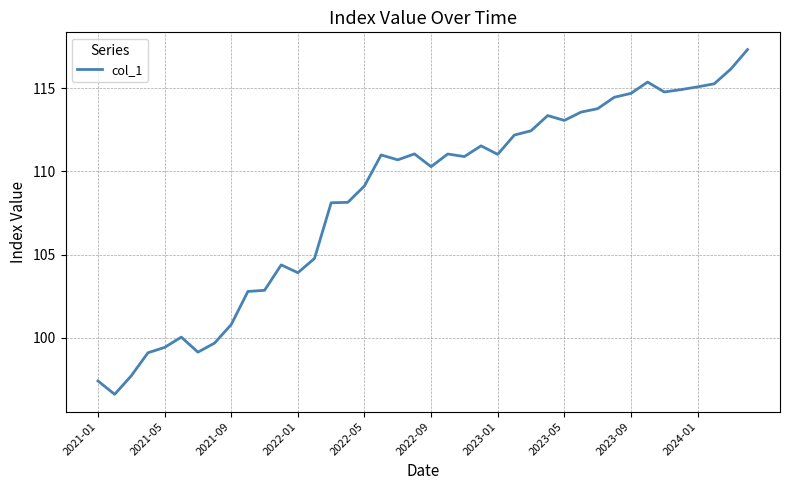

What is the minimum value shown in the chart?

96.6